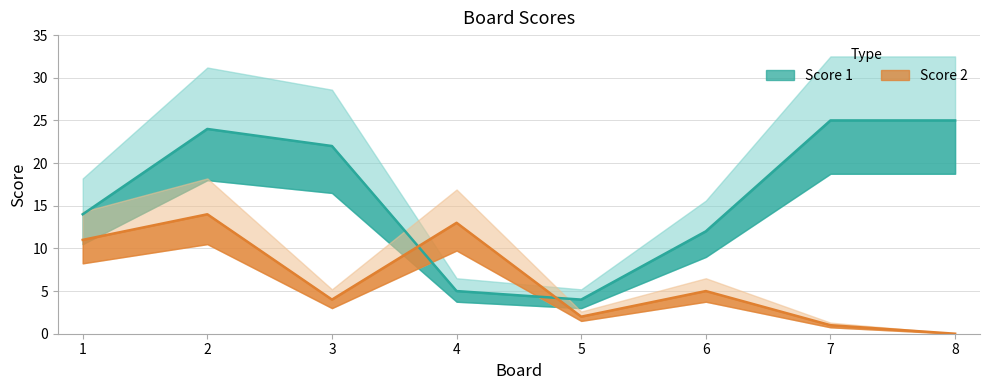

In Score 1, how many points are lower than both neighbors (excluding endpoints)?

1